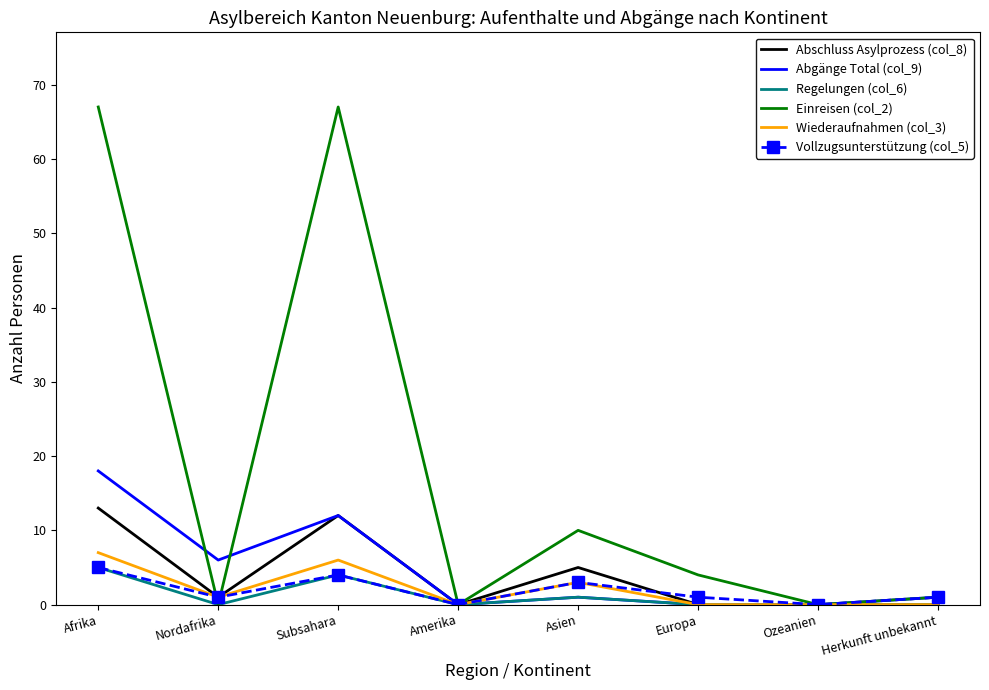

How many series are shown in this chart?

6